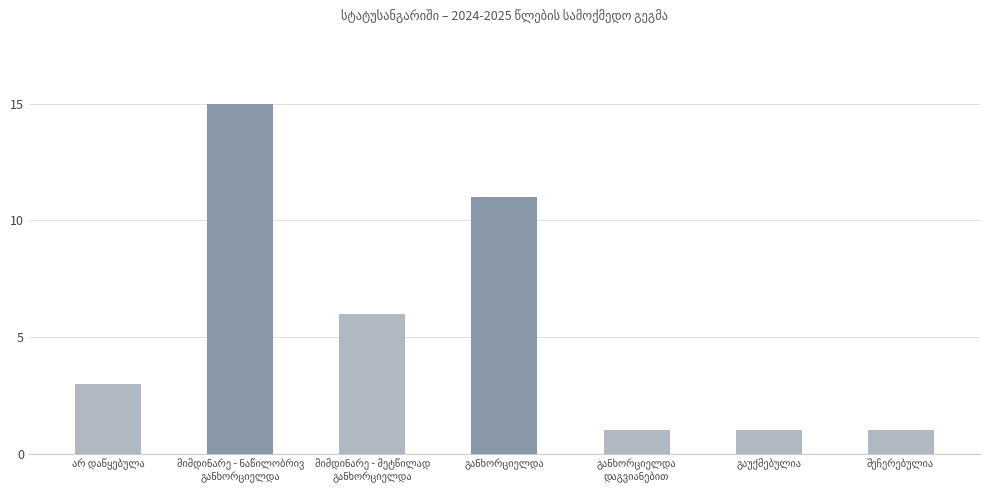

What is the sum of all values?

38